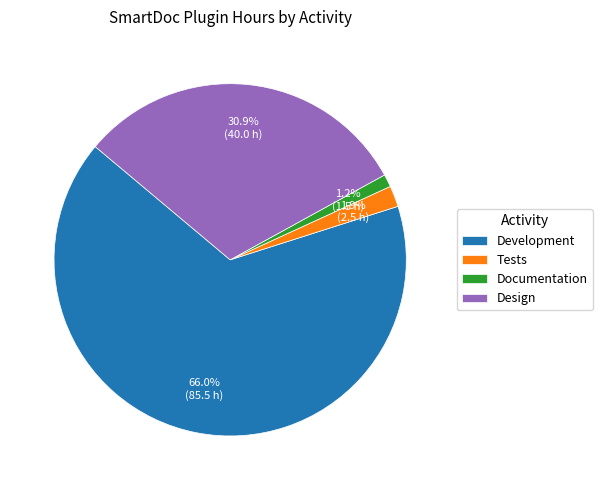

How many segments does this pie chart have?

4